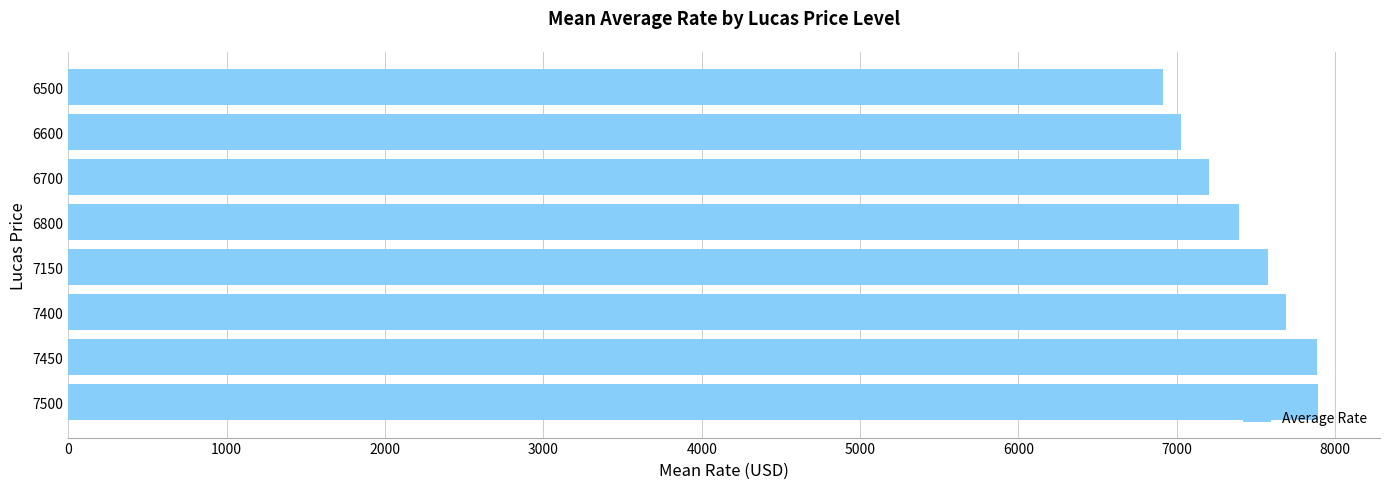

What is the average value?

7447.5